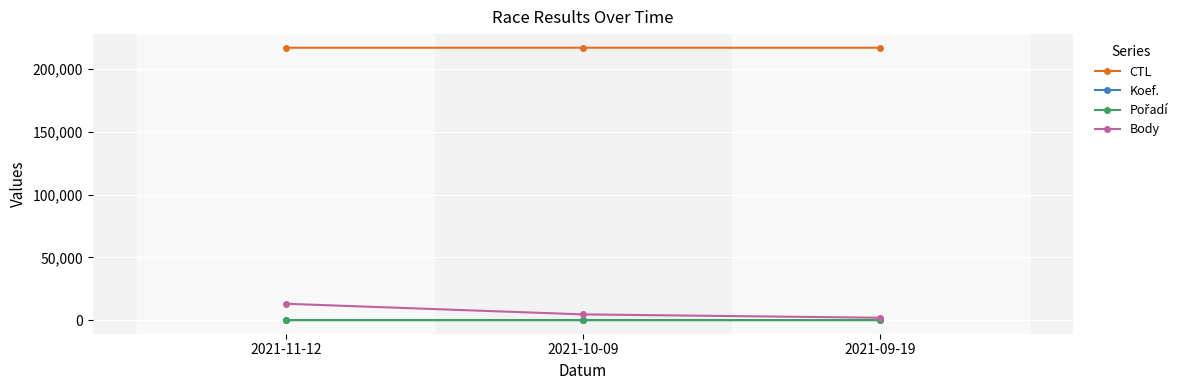

At how many categories does at least one series exceed 151117?

3